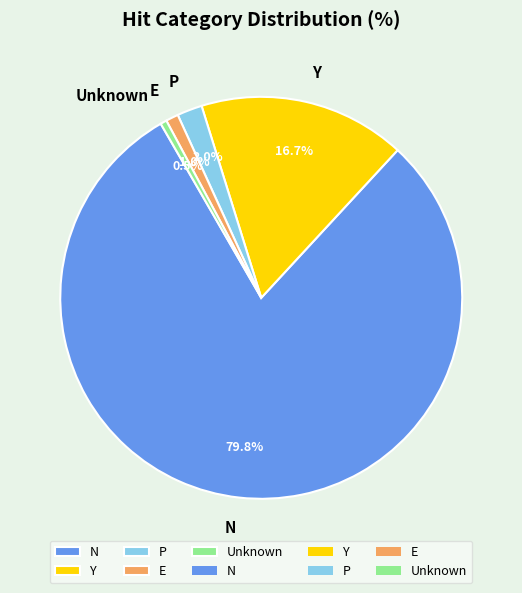

To the nearest percent, what portion does N represent?

80%